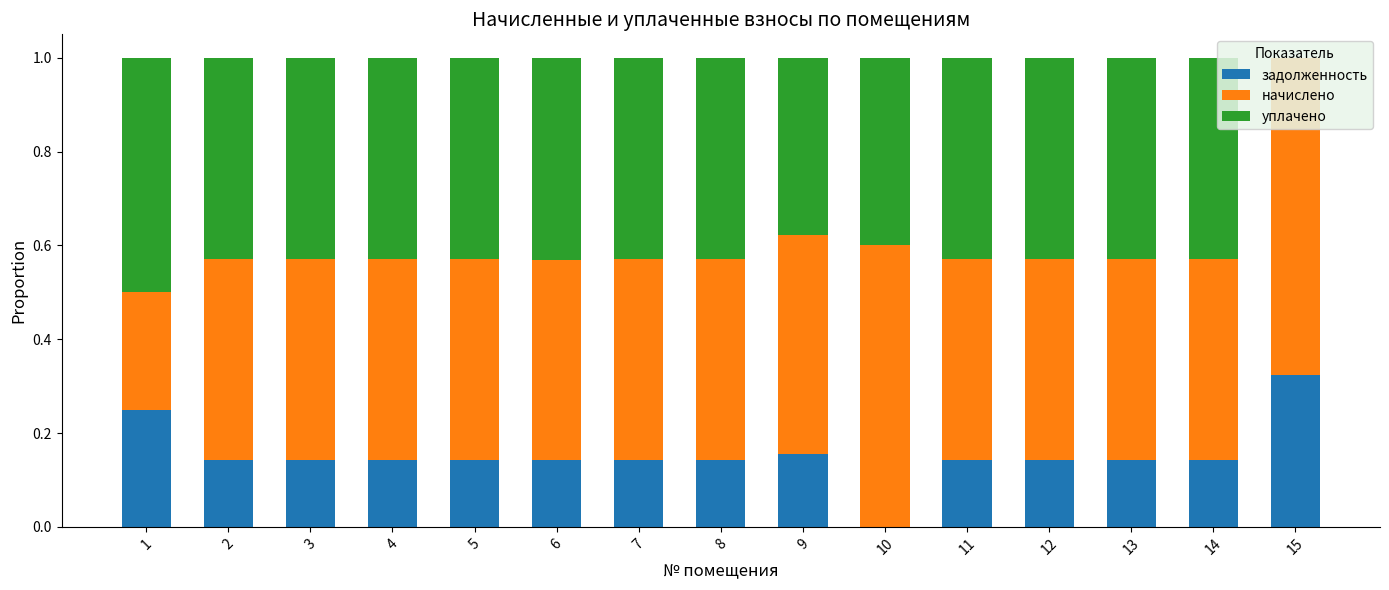

What is the total value across all series at 4?

1.0